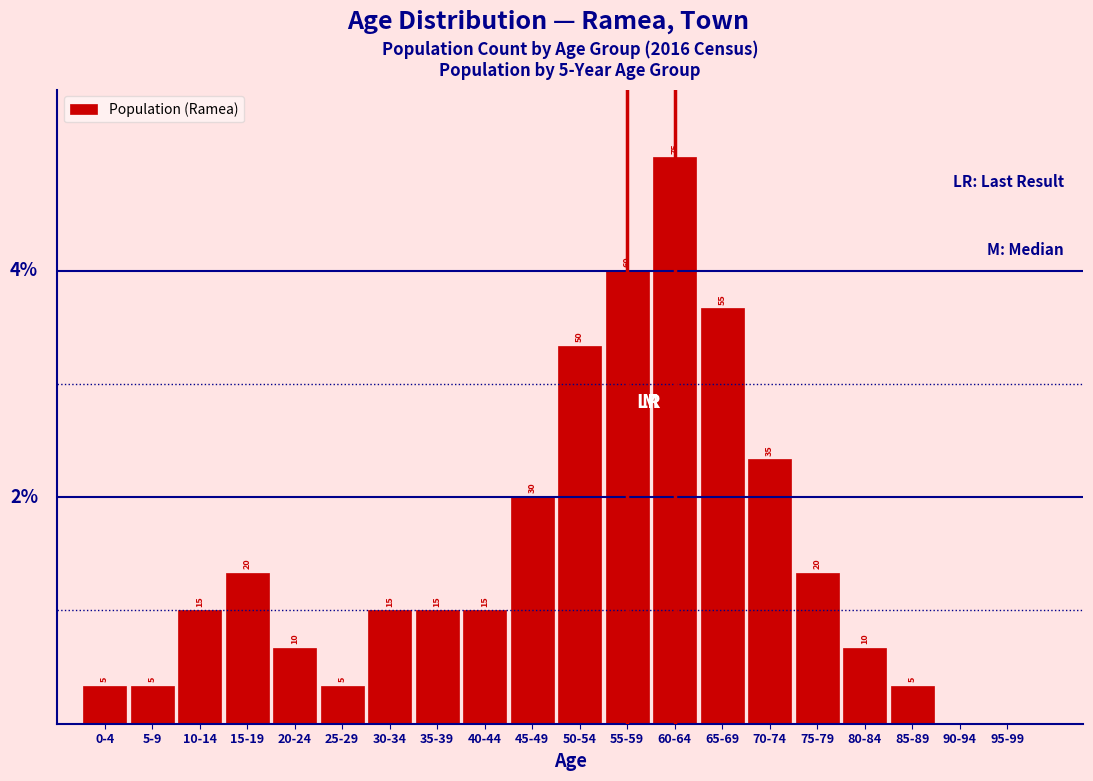

At which label is the value closest to 37?

70-74